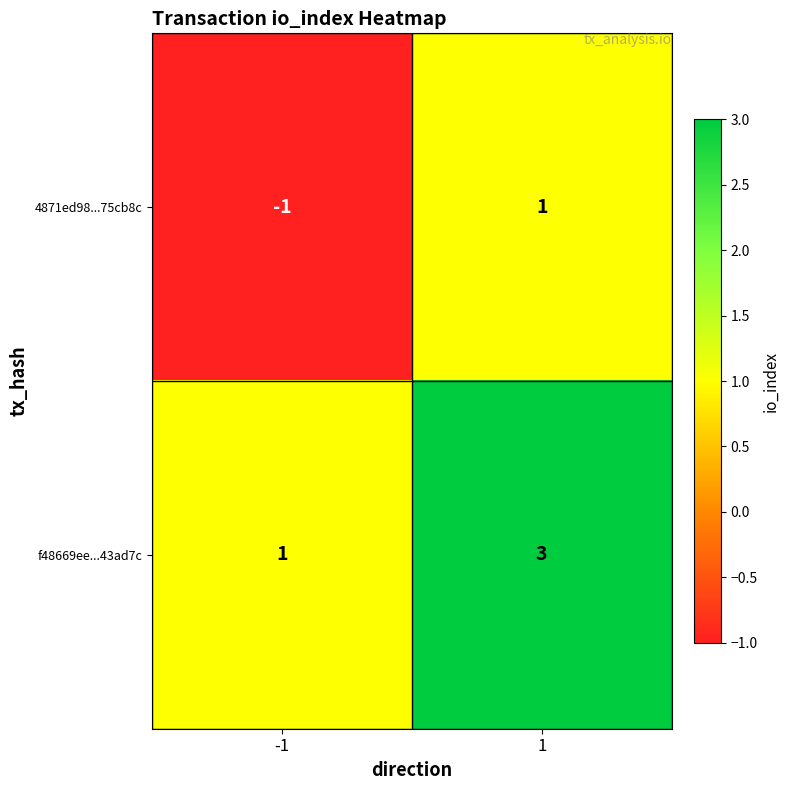

Is the value of f48669ee...43ad7c at 1 greater than the value of 4871ed98...75cb8c at -1?

Yes